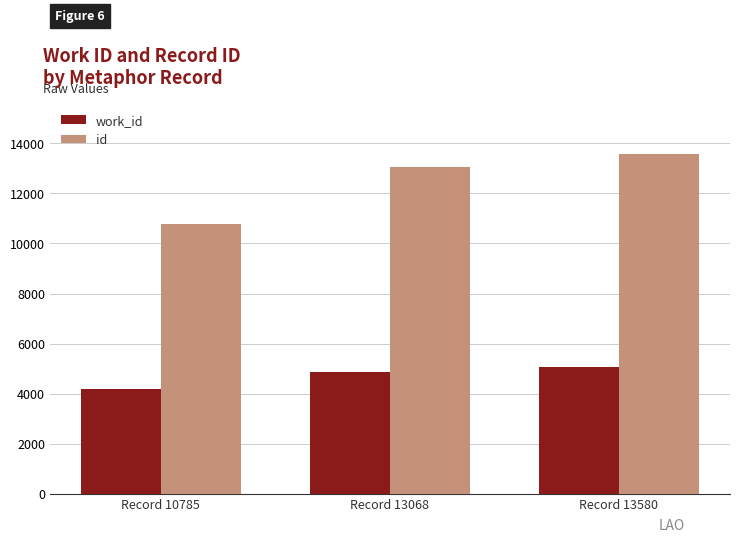

Does the chart contain stacked bars?

No